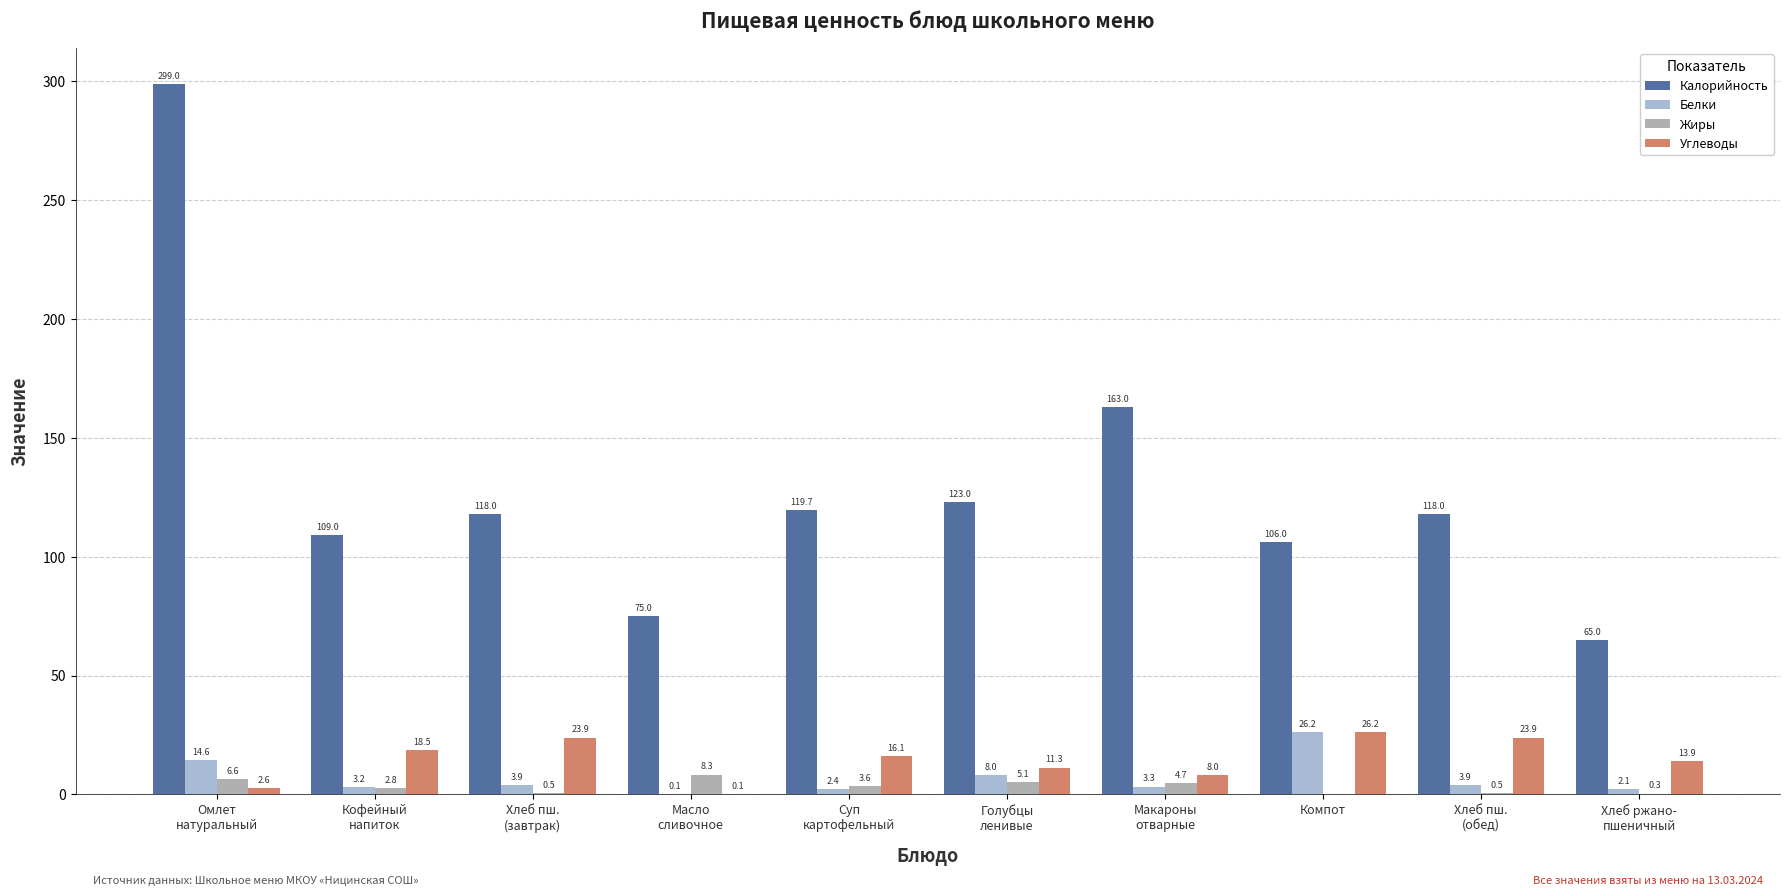

What is the label of the 9th bar from the right?

Кофейный
напиток